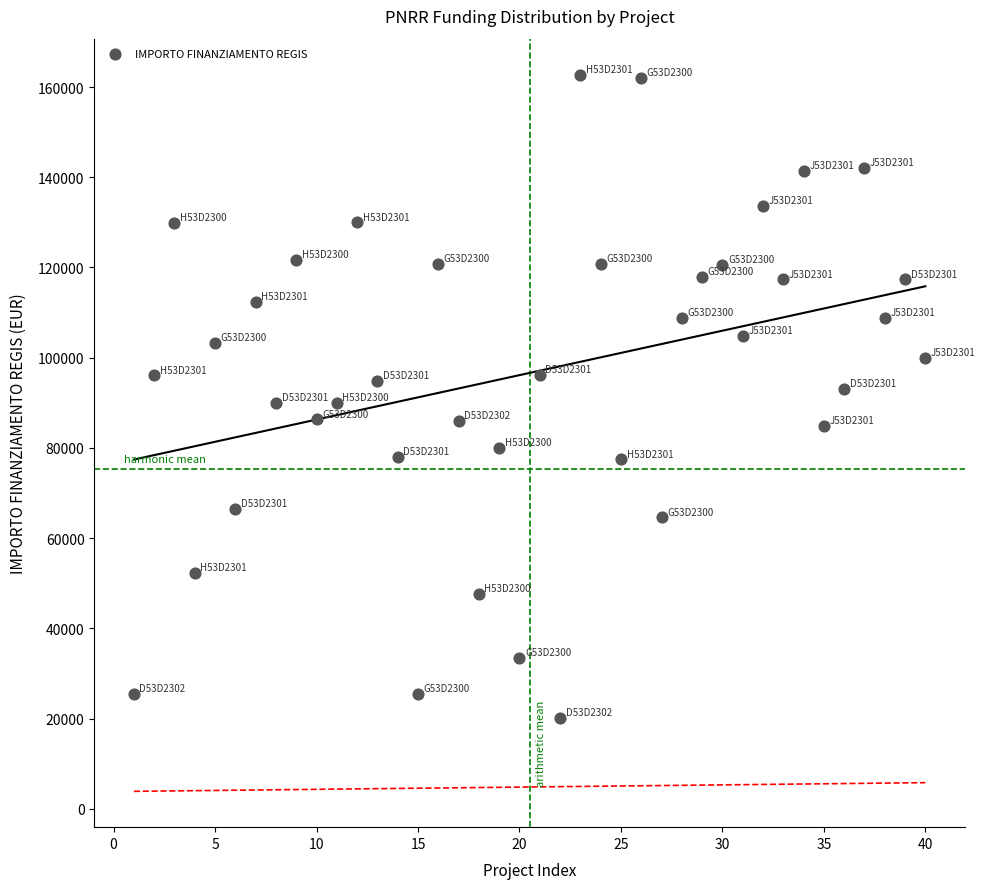

What is the range of X values (max minus min)?

39